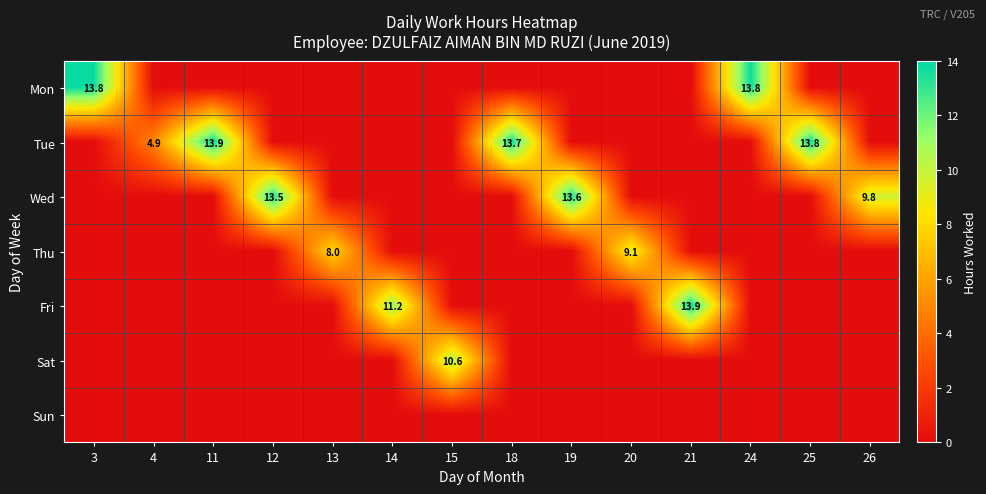

What is the difference between the second highest and second lowest values in the Mon series?

13.8